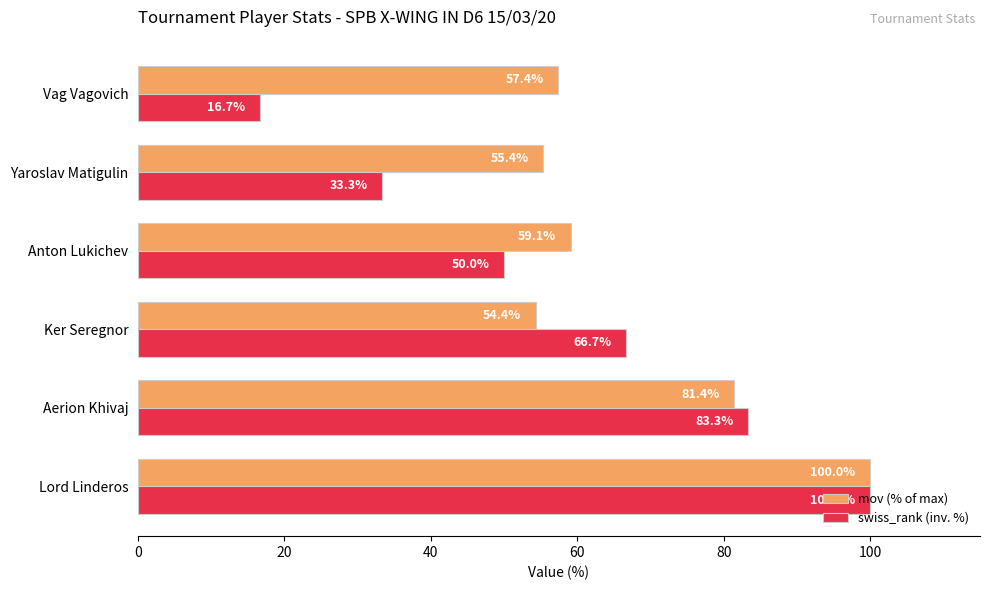

How many data points in swiss_rank (inv. %) are less than 66?

3